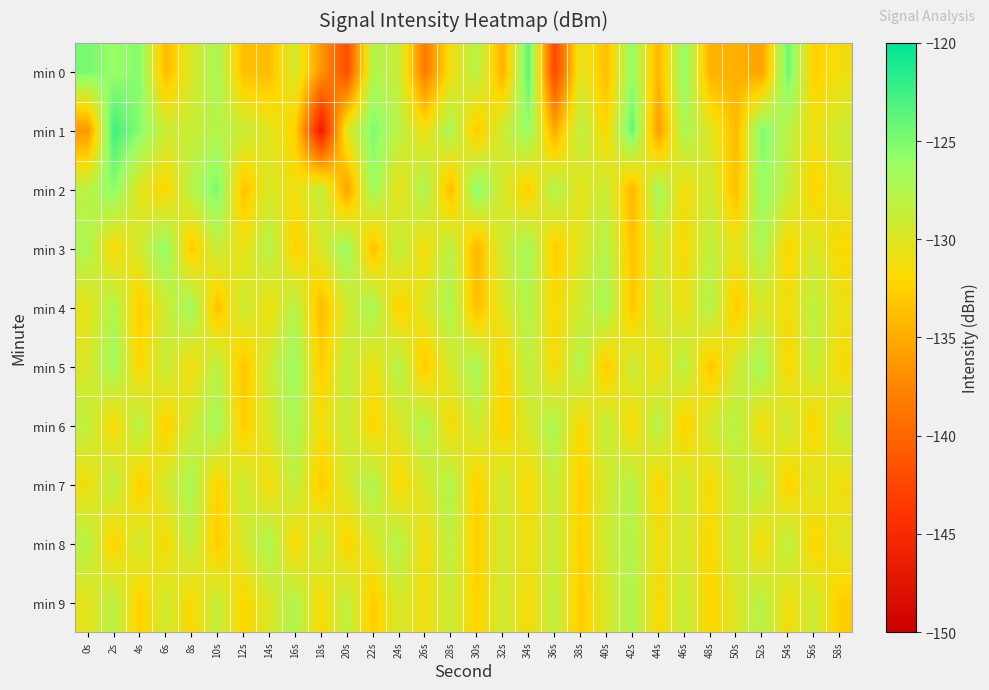

At how many categories does at least one series exceed -144?

30